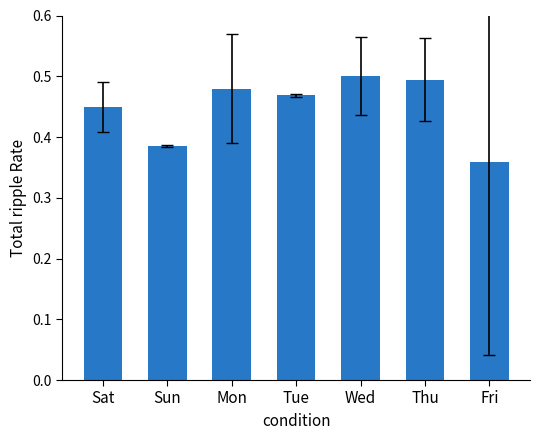

Which label corresponds to the smallest value in the chart?

Fri